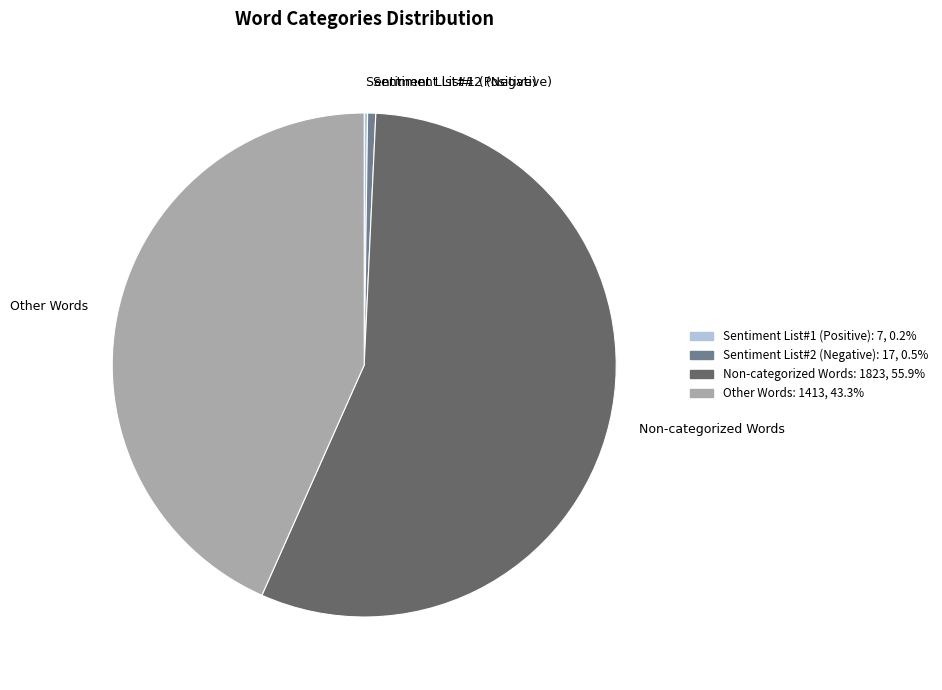

Which slice is the largest?

Non-categorized Words